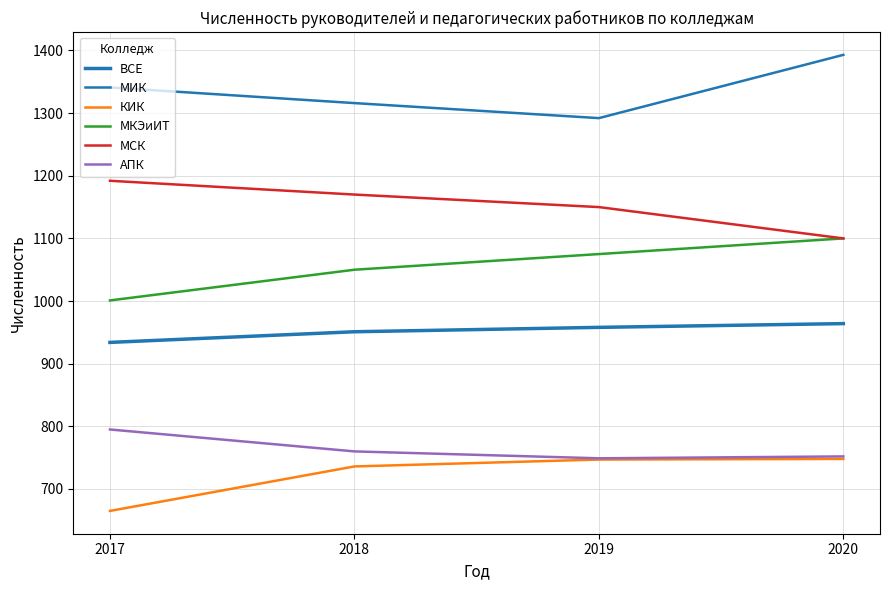

What is the sum of the КИК values at 2018 and 2019?

1483